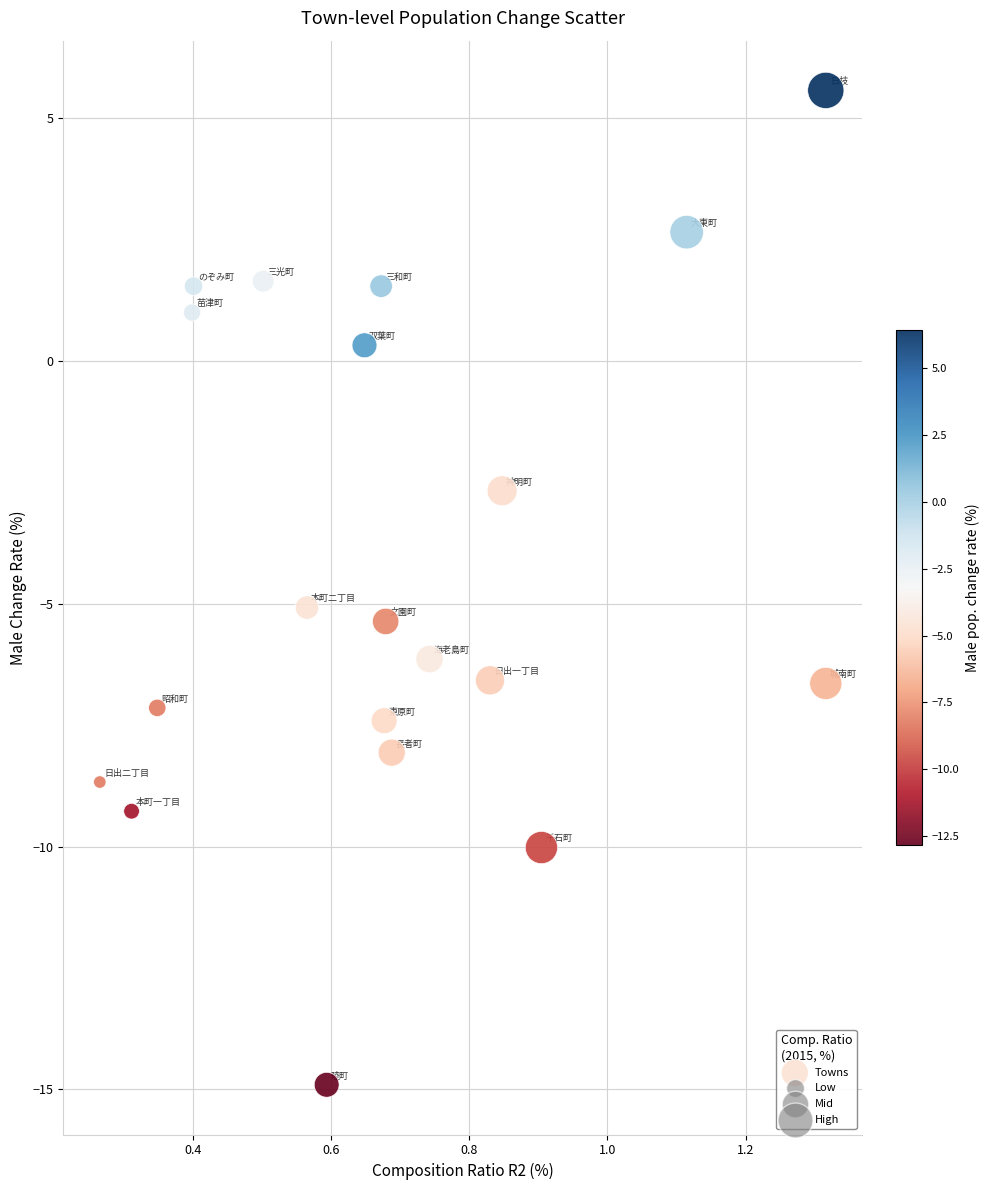

What is the range of X values (max minus min)?

1.1